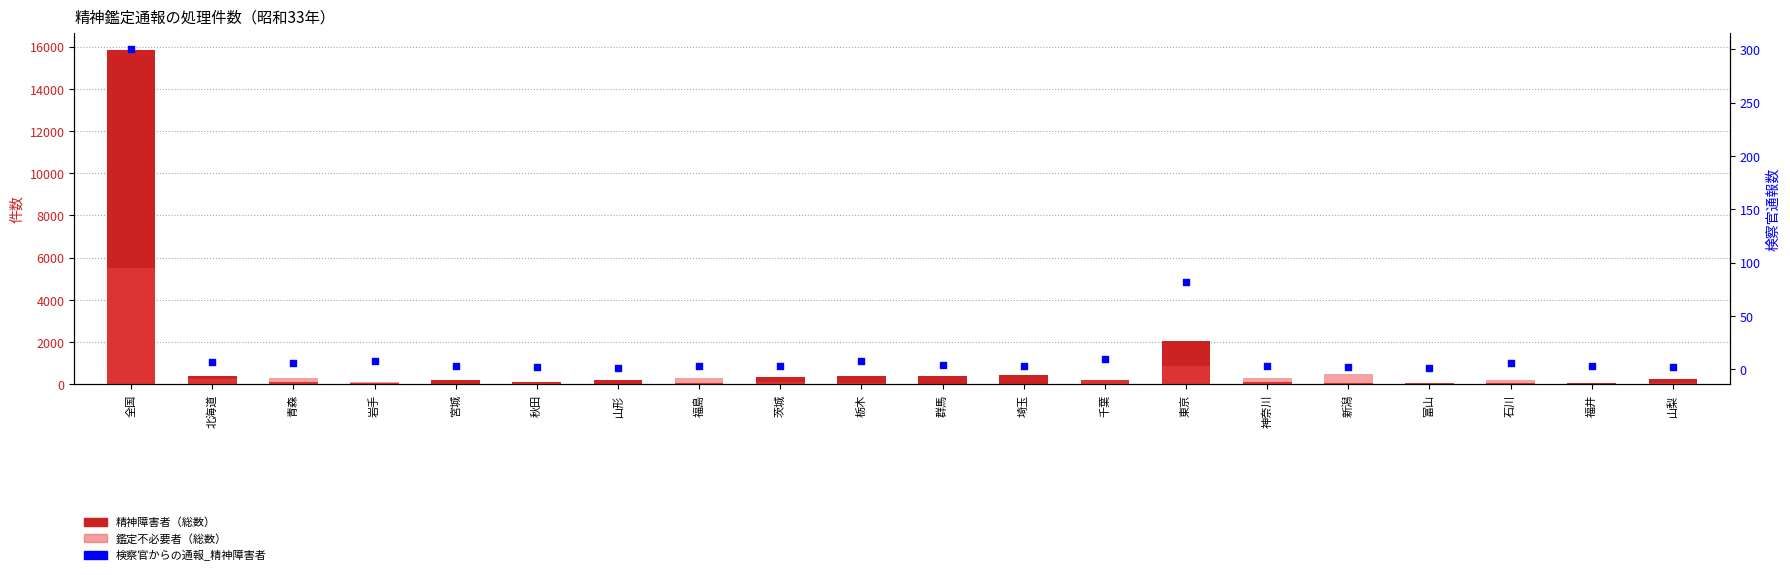

What are all the series names shown in the legend?

精神障害者（総数）, 鑑定不必要者（総数）, 検察官からの通報_精神障害者